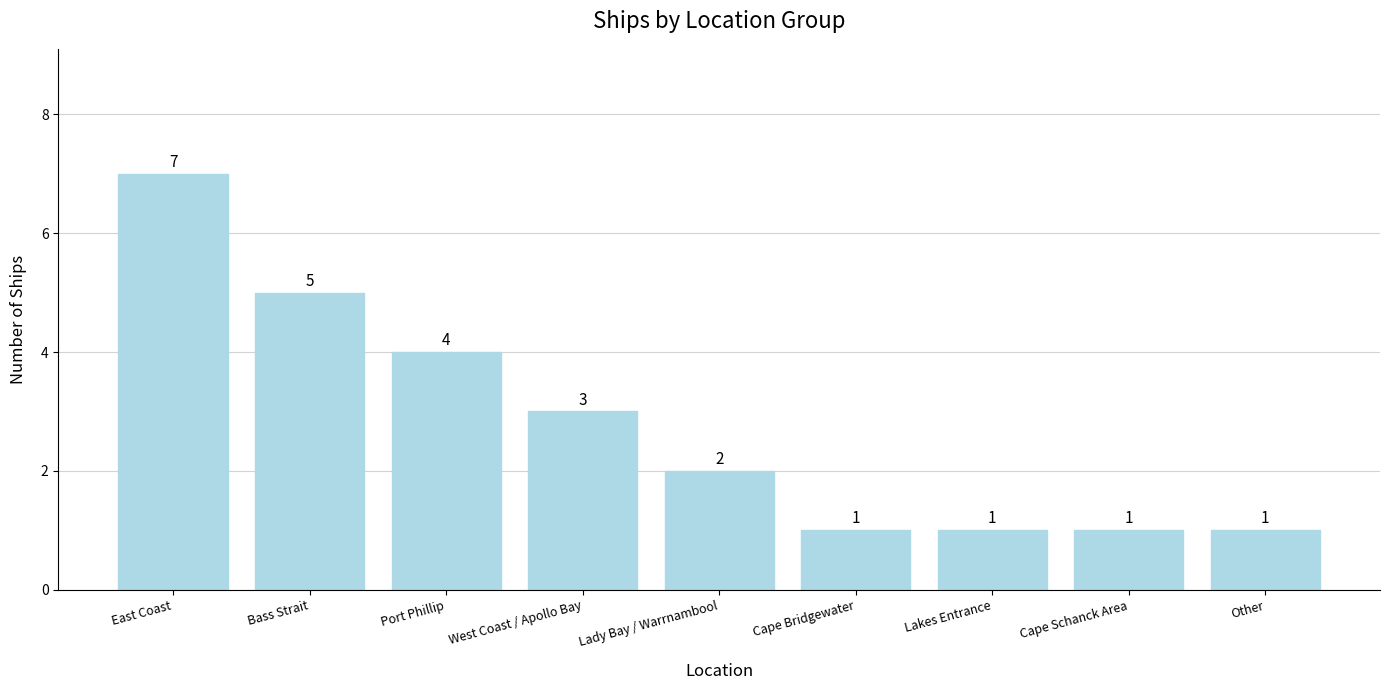

What is the average value?

3